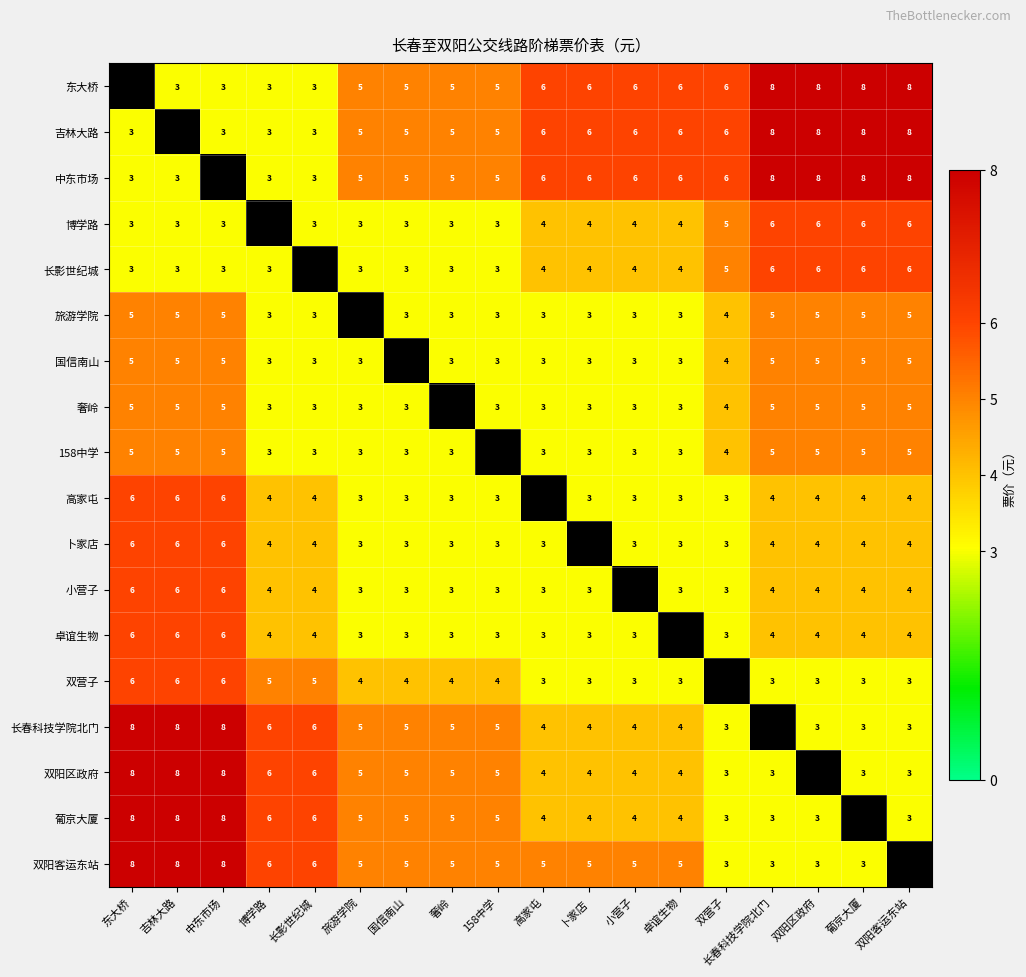

What is the sum of the 博学路 values at 高家屯 and 中东市场?

7